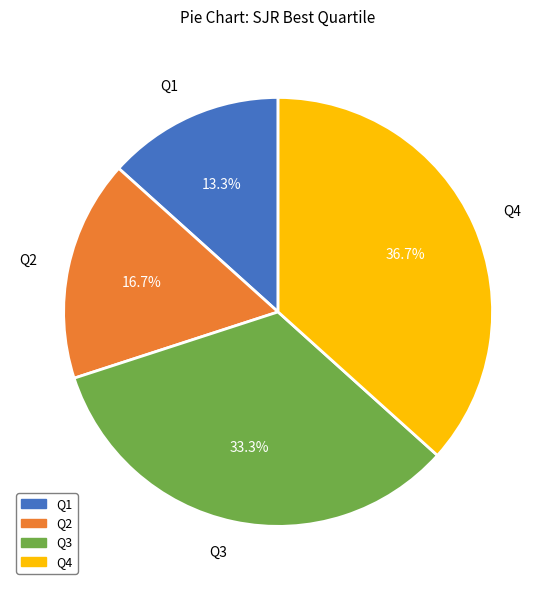

Rank the categories by value from lowest to highest.

Q1, Q2, Q3, Q4